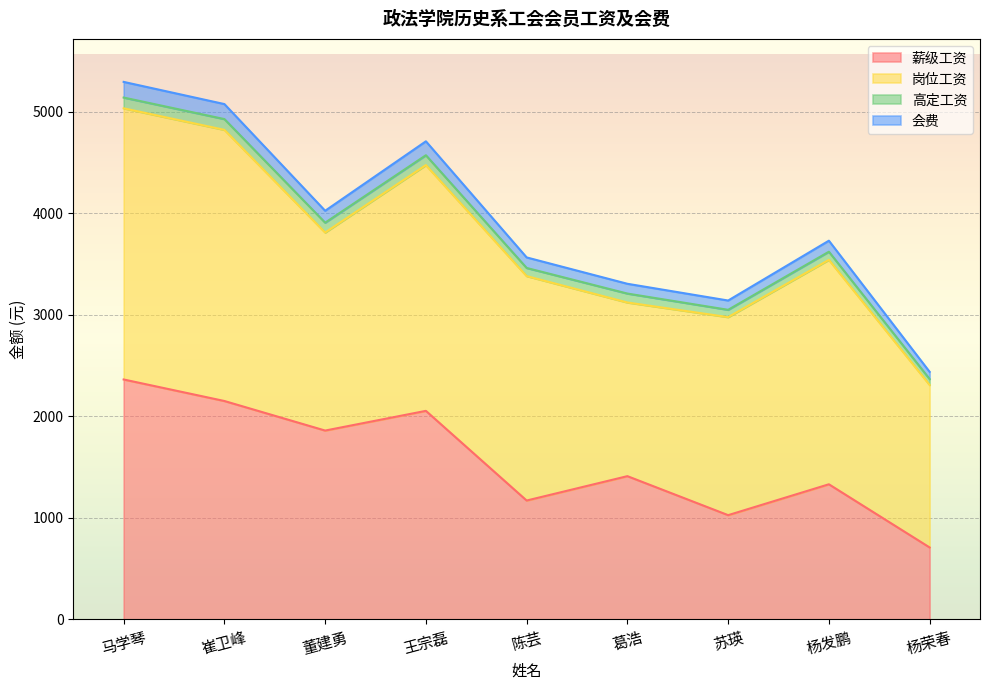

What is the difference between the maximum and minimum values in the 薪级工资 series?

1654.0